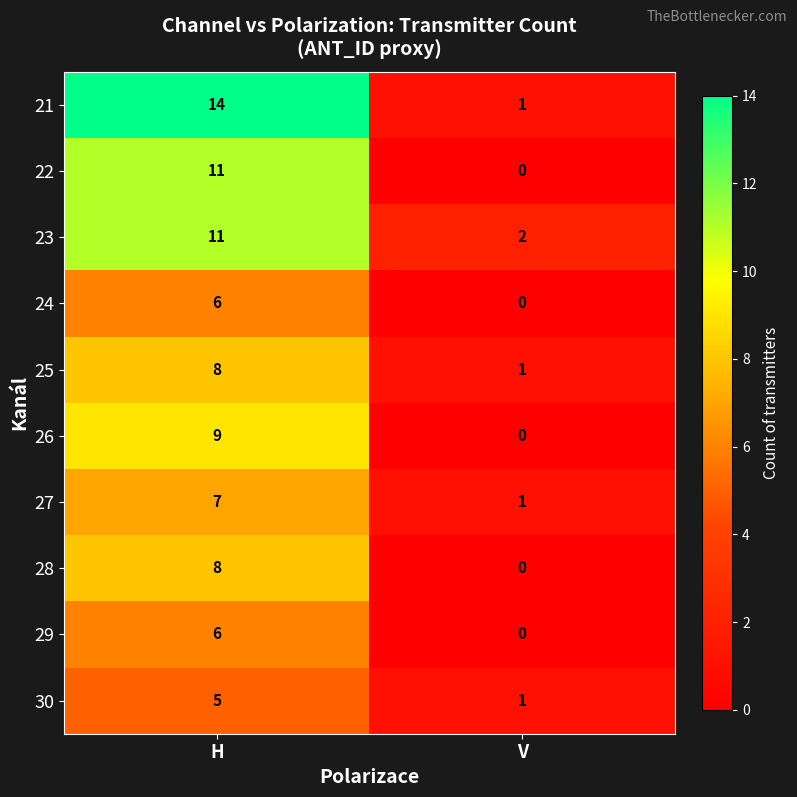

What is the difference between the highest and lowest values at H?

9